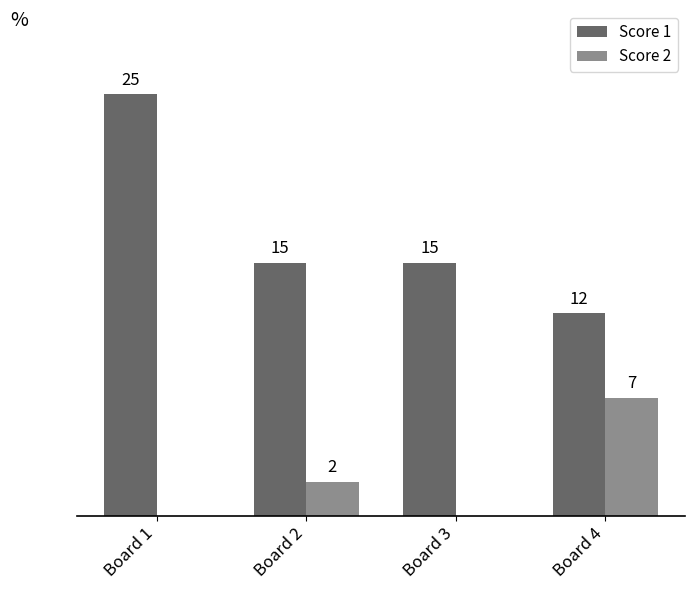

Rank the series by their maximum value, from lowest to highest.

Score 2, Score 1